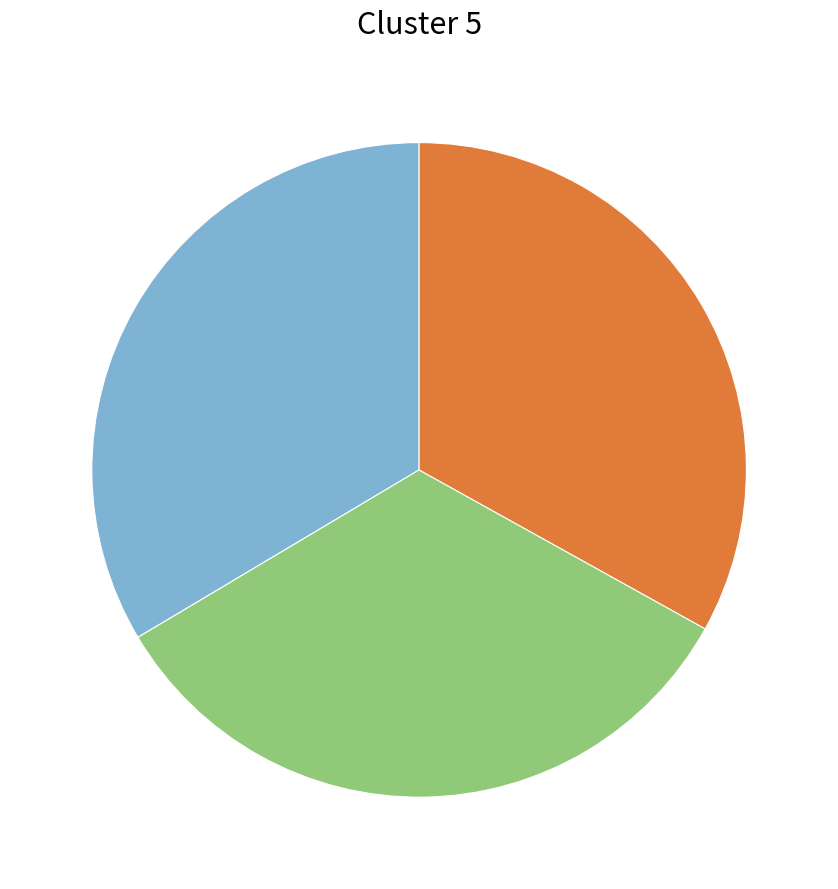

Does any single category account for the majority?

No